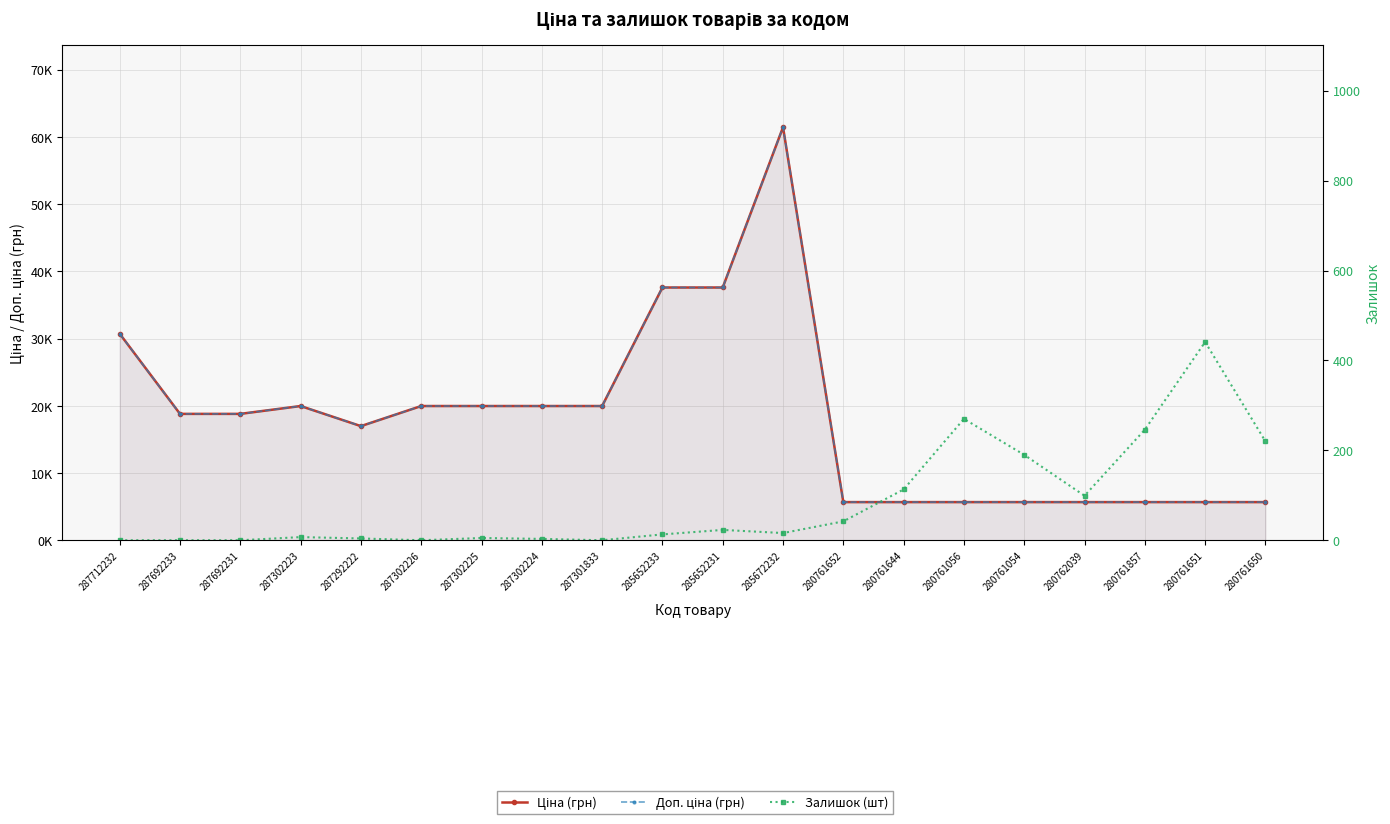

At which label is Доп. ціна closest to 33554?

287712232